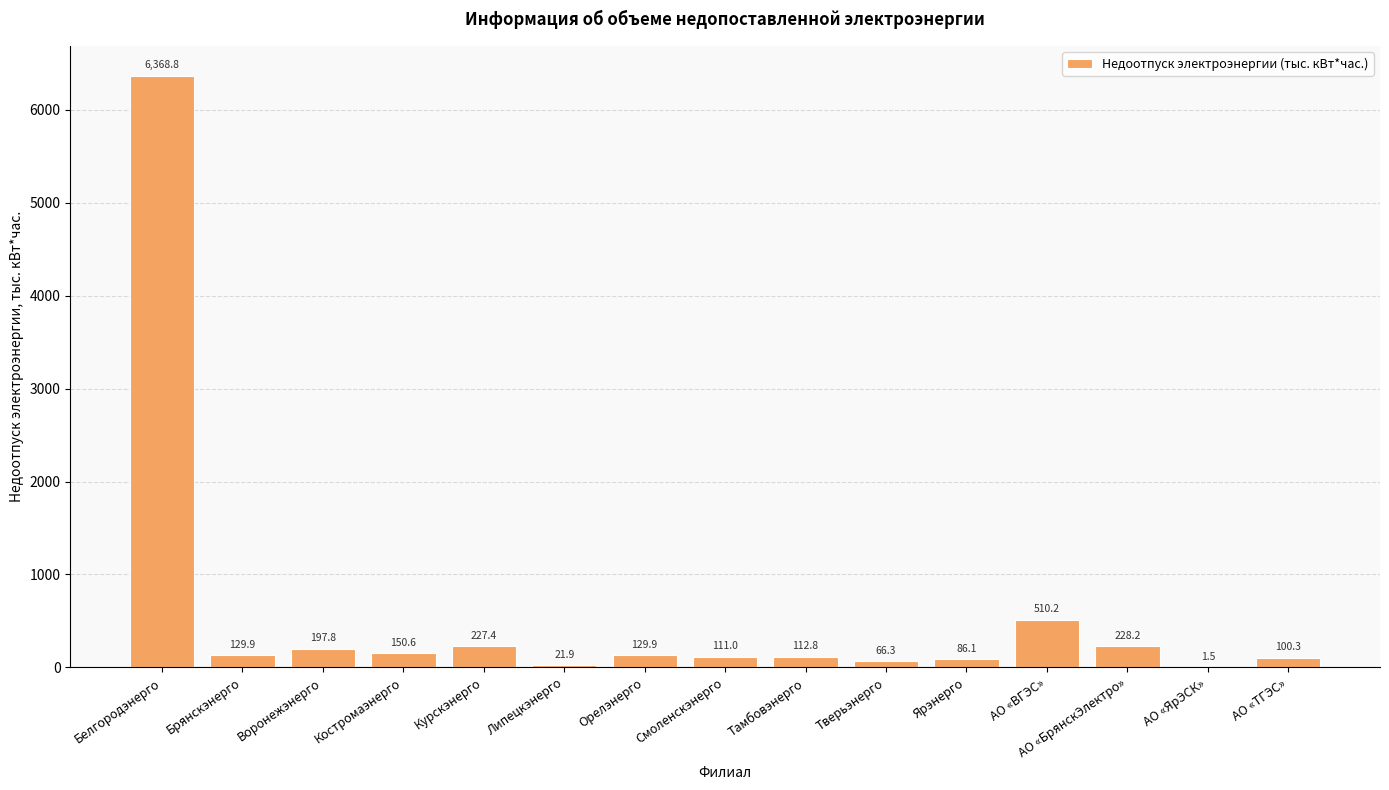

What is the greatest value displayed?

6368.8